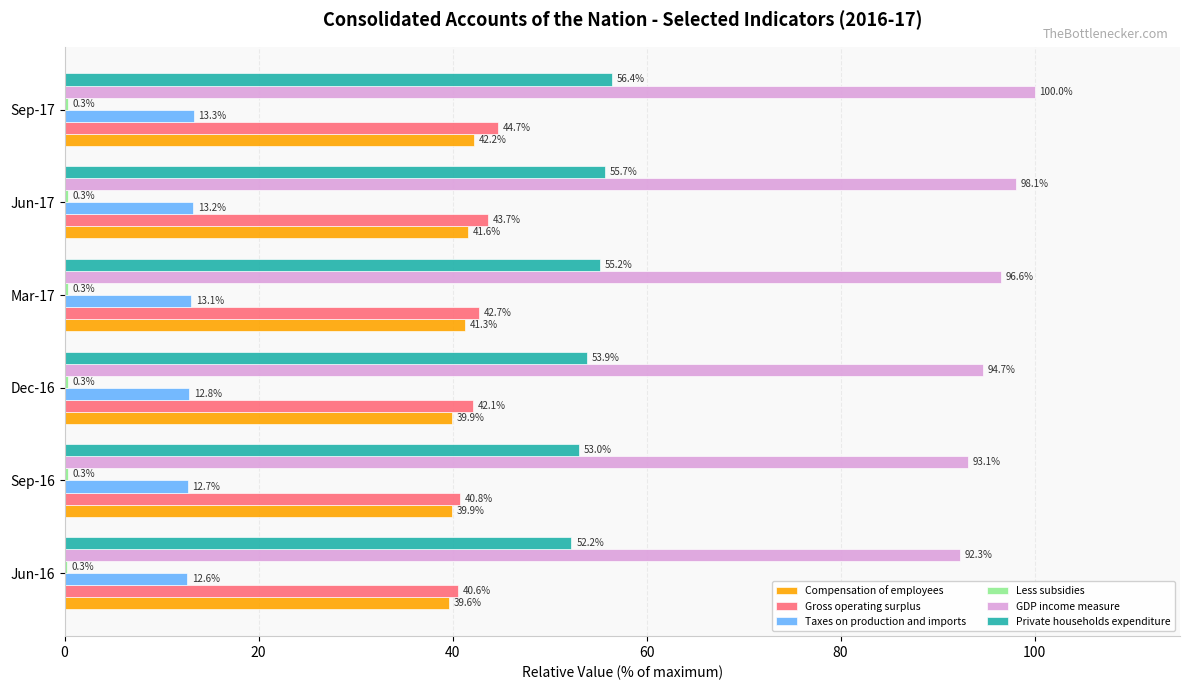

Which series has the largest total across all categories?

GDP income measure